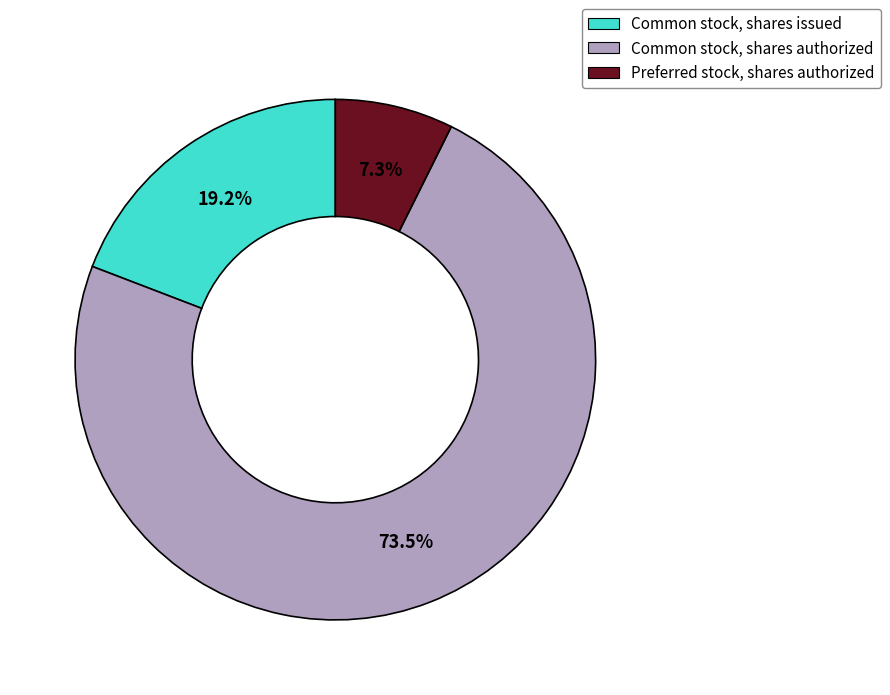

Which category has the smallest portion of the pie?

Preferred stock, shares authorized